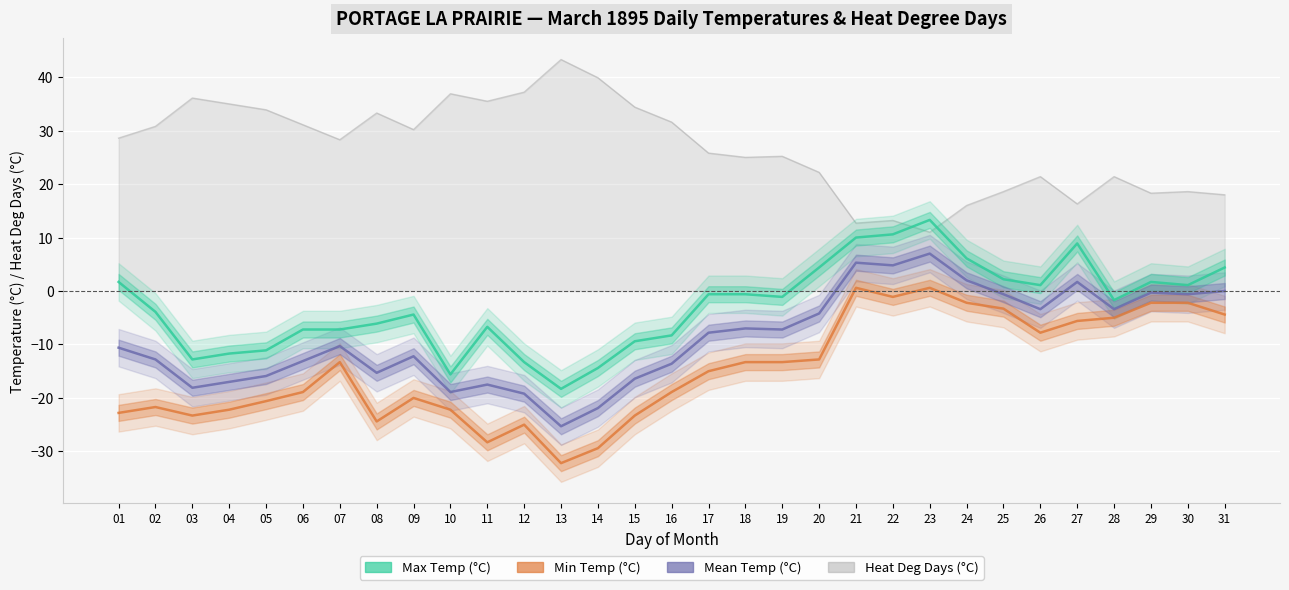

What is the value of the Mean Temp (°C) point at the 5th from the left?

-15.9